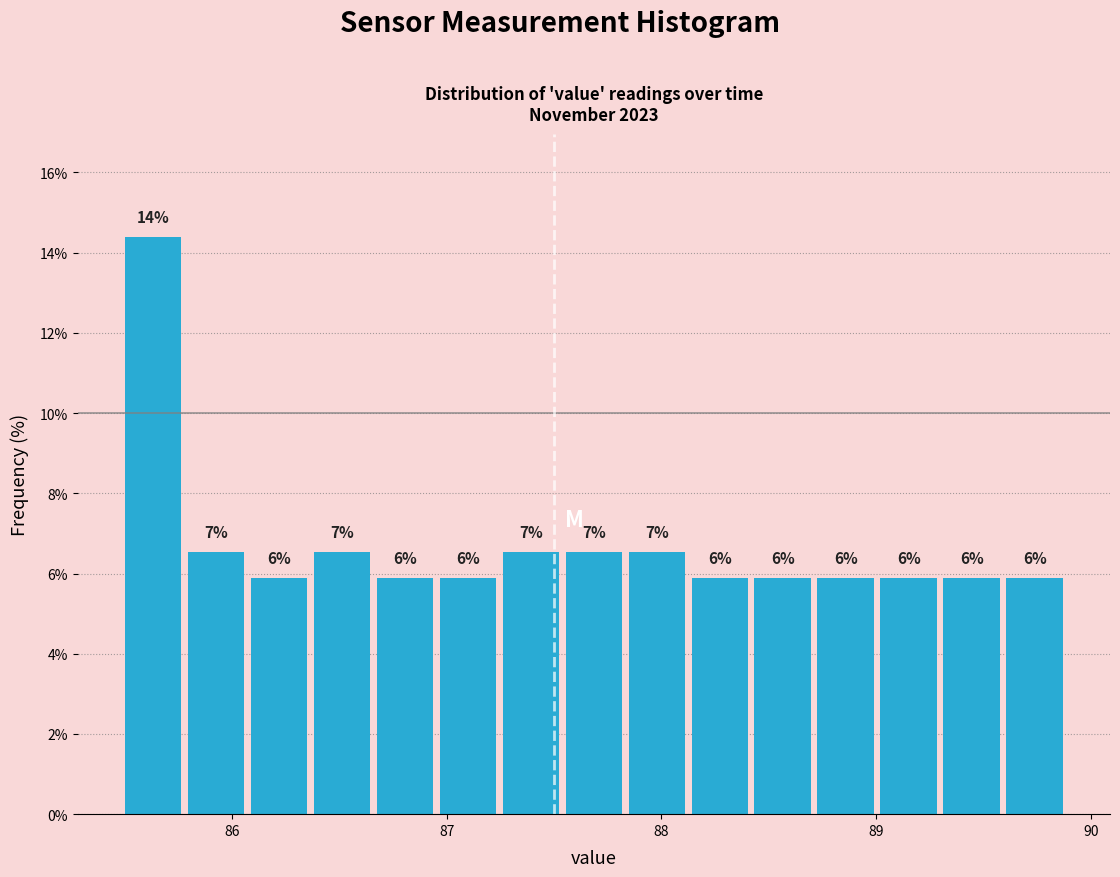

Around what value on the x-axis is the tallest bar? Give the approximate position of its centre, as read against the axis.

85.6